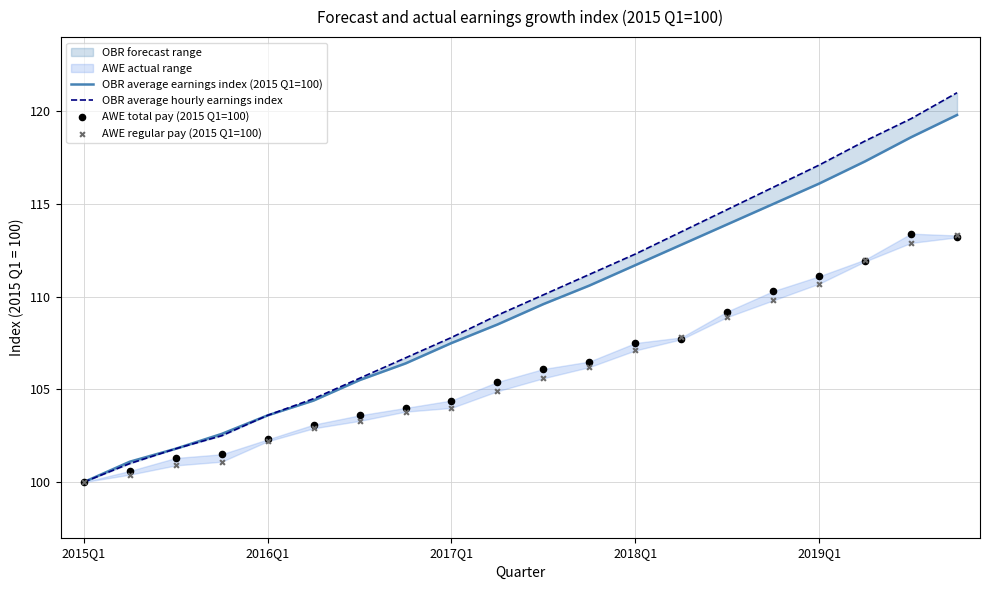

Which series has the largest total across all categories?

OBR average hourly earnings index